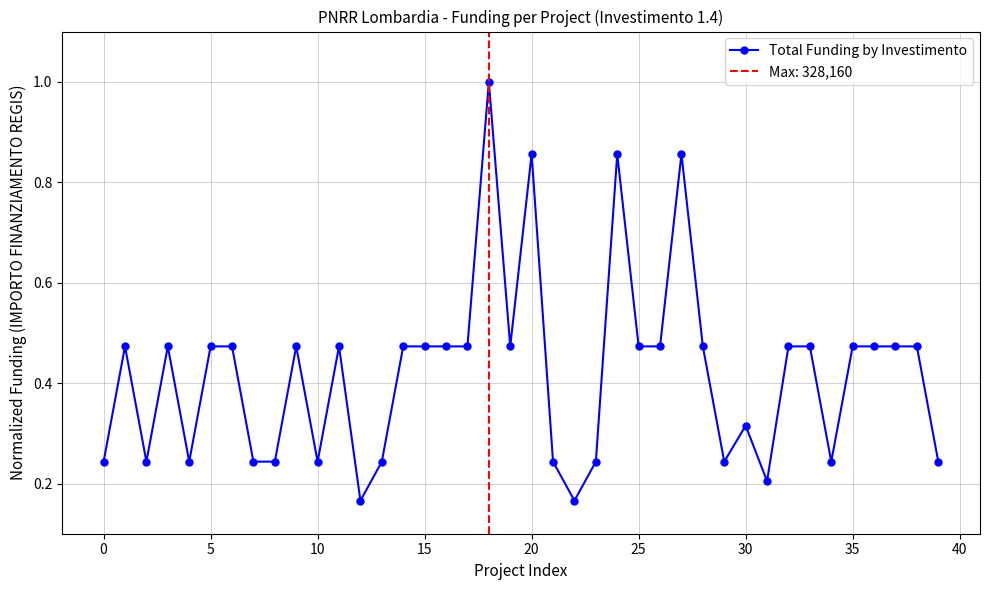

What is the difference between the second highest and minimum values?

0.7